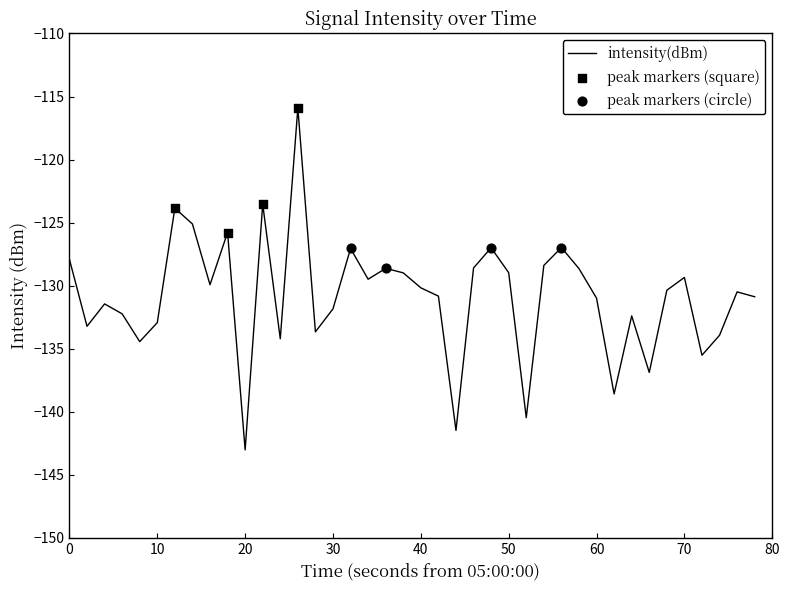

What is the greatest value displayed?

-115.9